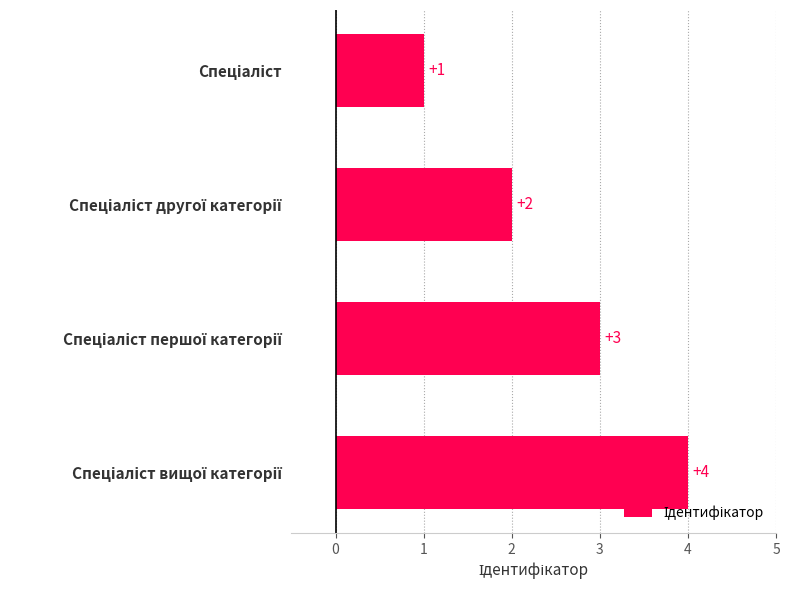

What is the value of the 2nd bar from the top?

2